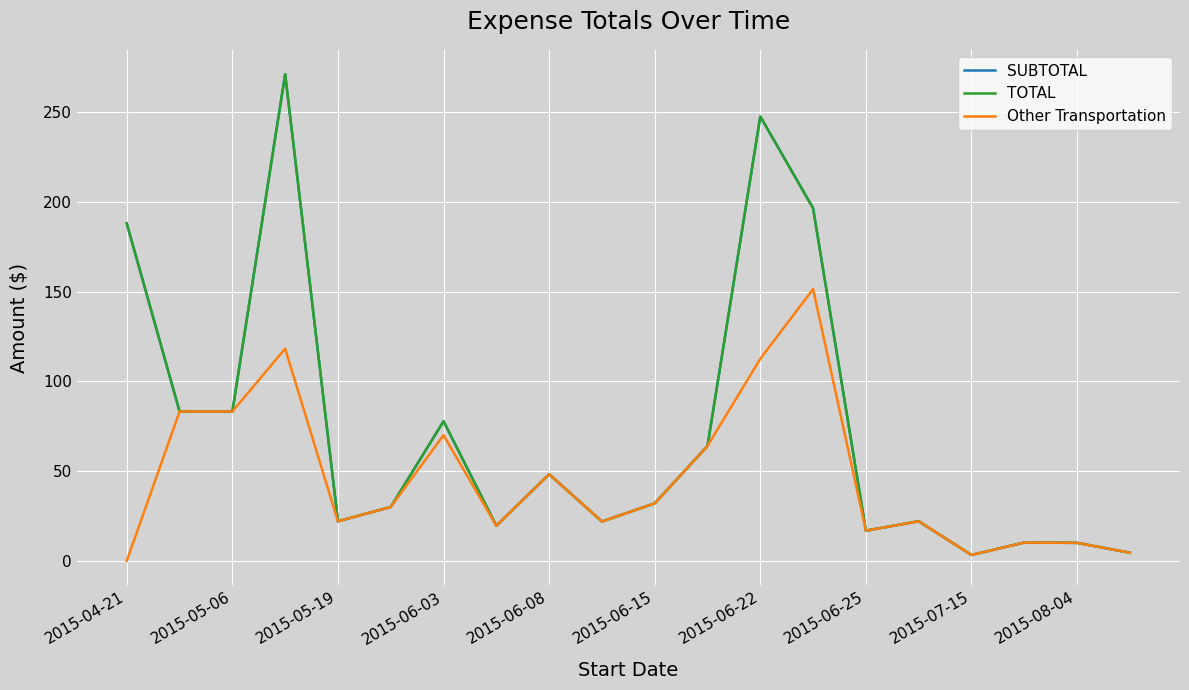

Does the chart have visible grid lines?

Yes